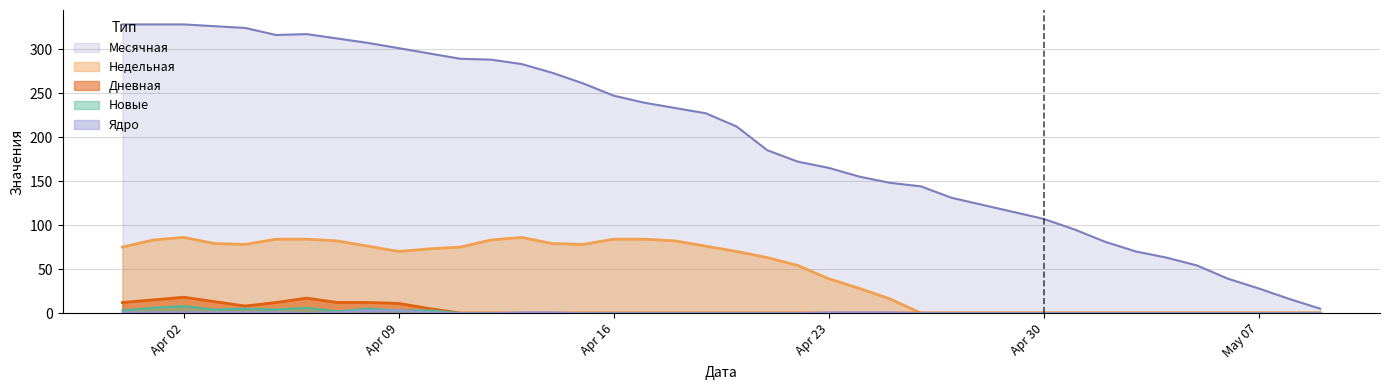

What is the greatest value displayed?

328